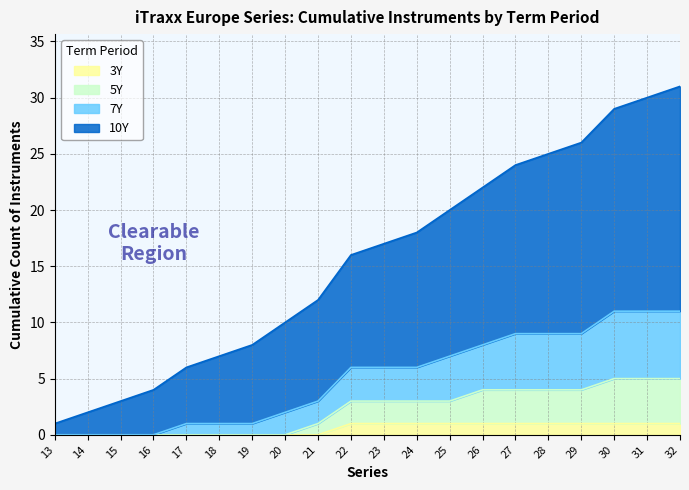

The 7Y series shows 26 at 24. True or false?

False